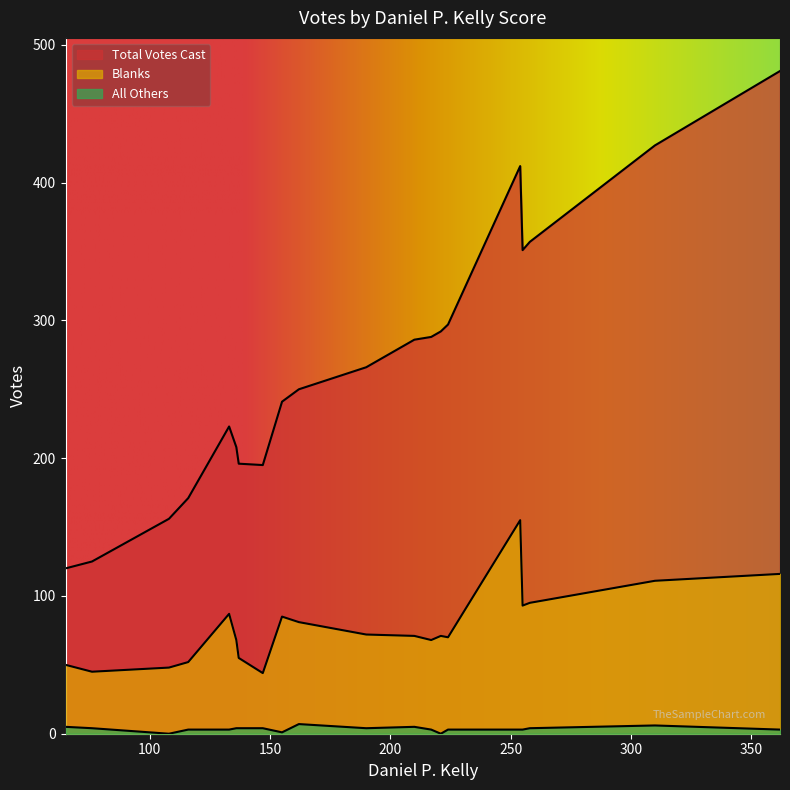

How many series are shown in this chart?

3